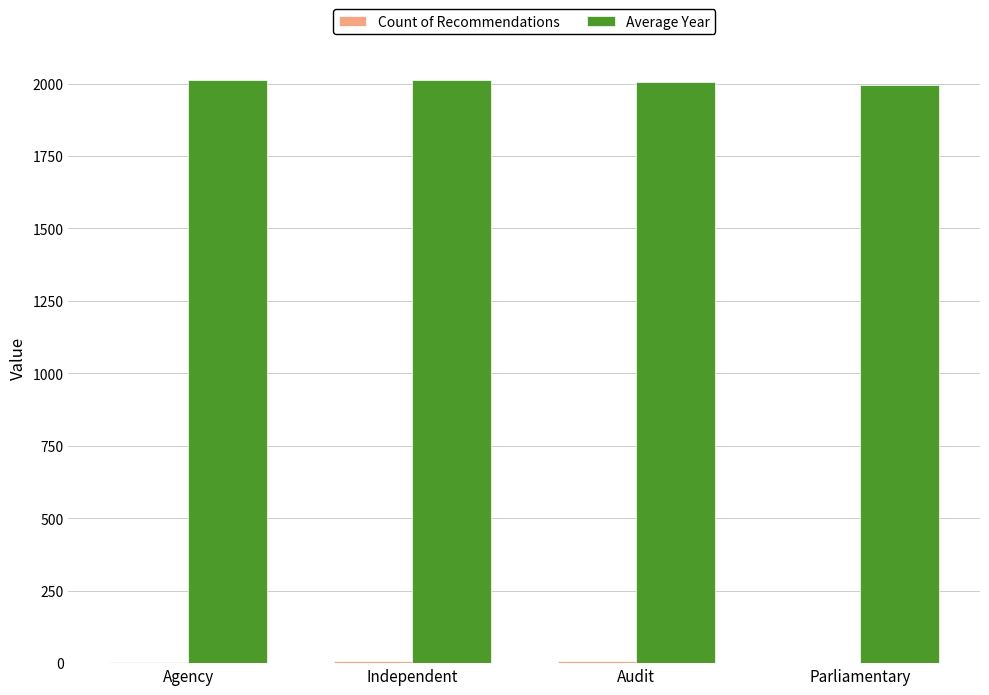

What is the maximum value shown in the chart?

2011.4